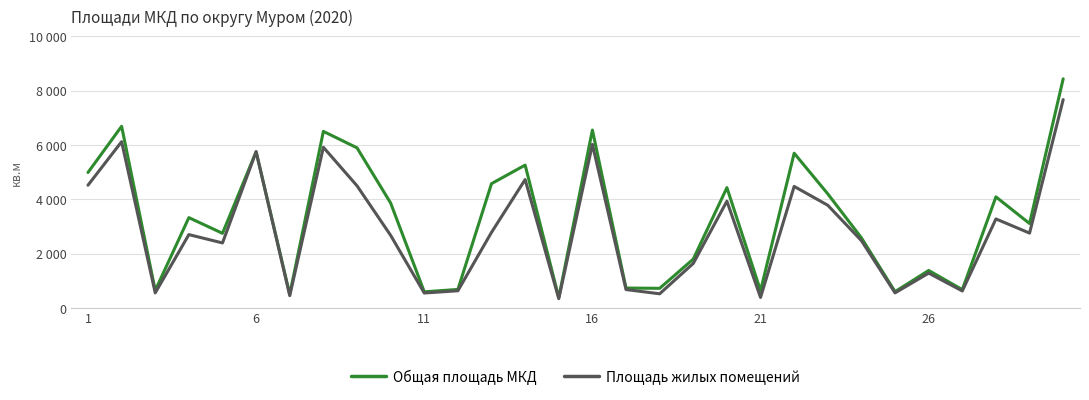

What is the sum of all Площадь жилых помещений values?

84680.8